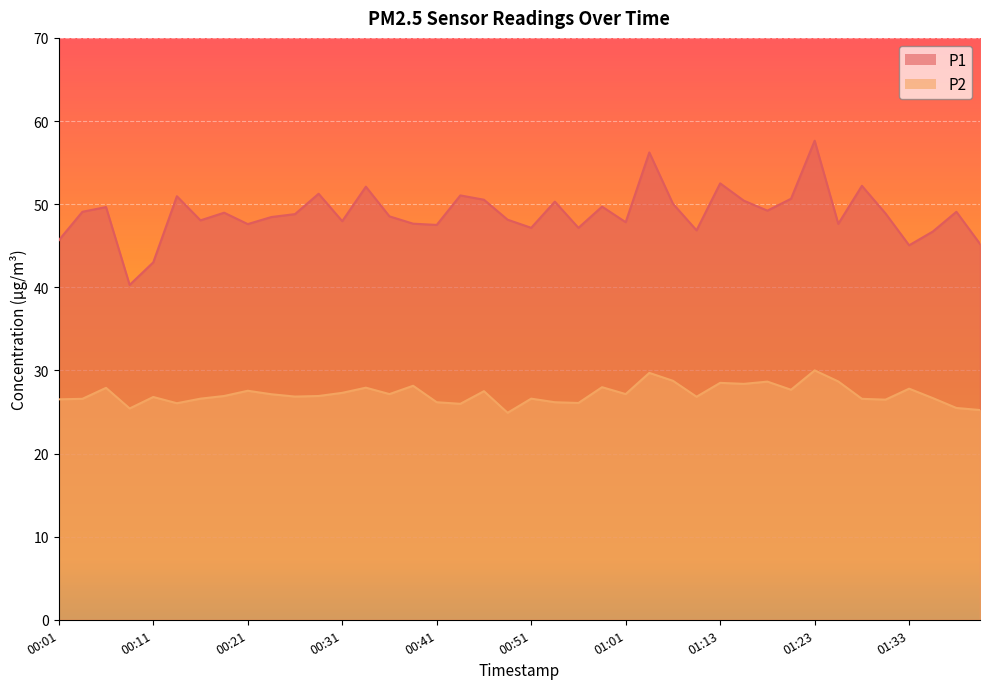

At which label does P1 first exceed 48?

00:04